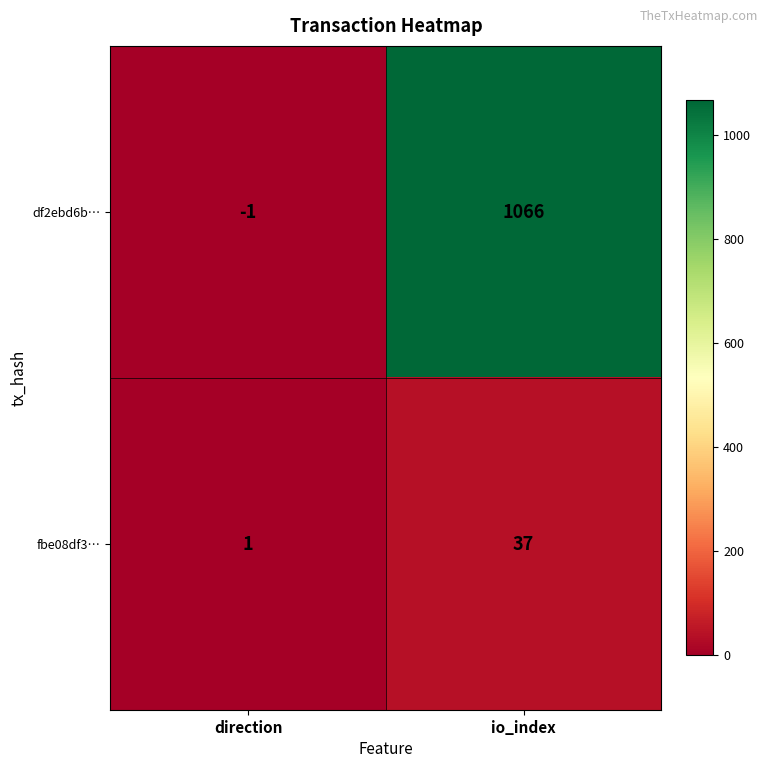

Count the number of data series in this chart.

2